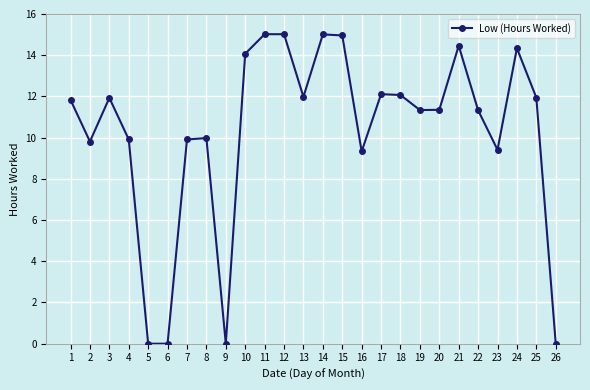

Is it true that the value at 6 is -8.5?

False